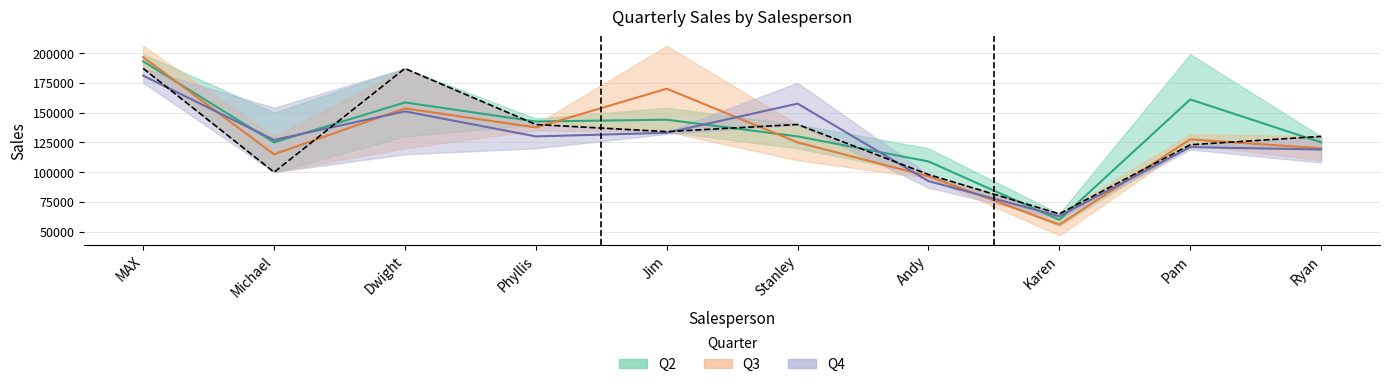

What is the average value of the Q4 series?

124600